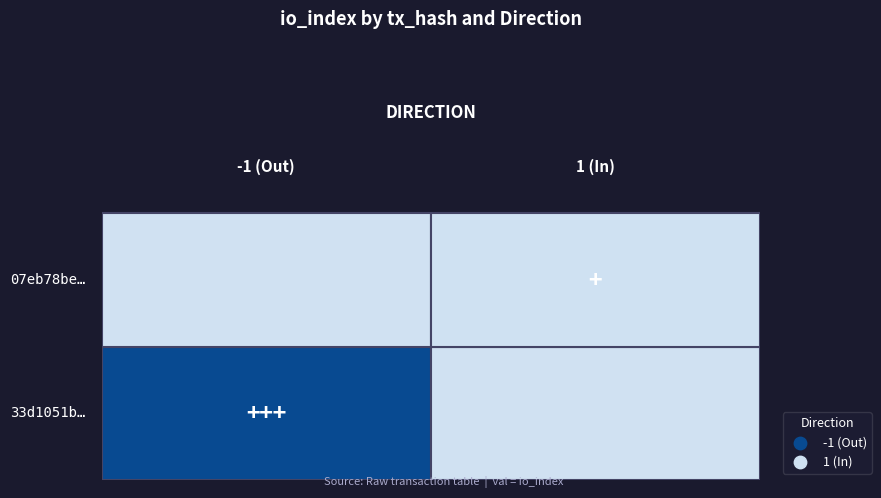

Reading left to right, extract all data points from this chart.

33d1051b55bb769de258da31af129aa234c5a35: -1	154
07eb78befb2db58bbc6421f7037c6ab53b96a05: 1	1